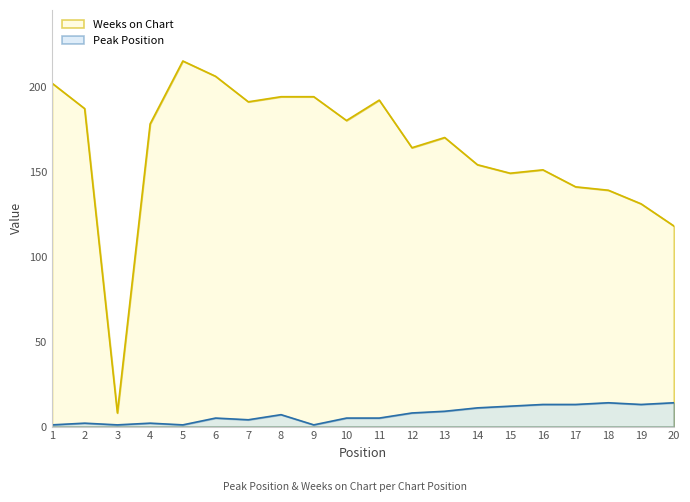

Reading left to right, transcribe all the data shown in this chart.

Peak Position: 1=1	2=2	3=1	4=2	5=1	6=5	7=4	8=7	9=1	10=5	11=5	12=8	13=9	14=11	15=12	16=13	17=13	18=14	19=13	20=14
Weeks on Chart: 1=202	2=187	3=8	4=178	5=215	6=206	7=191	8=194	9=194	10=180	11=192	12=164	13=170	14=154	15=149	16=151	17=141	18=139	19=131	20=118